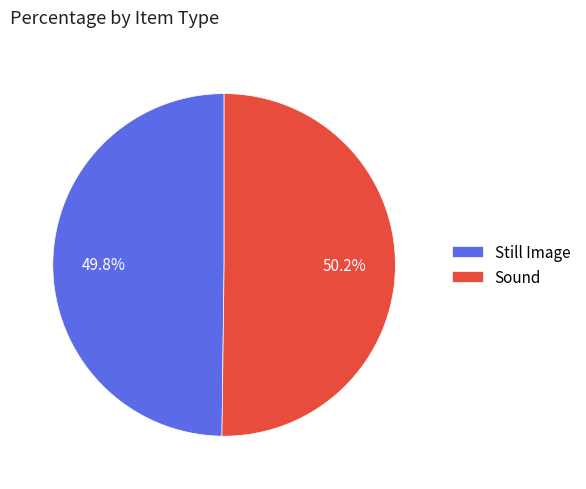

How many slices are in this pie chart?

2